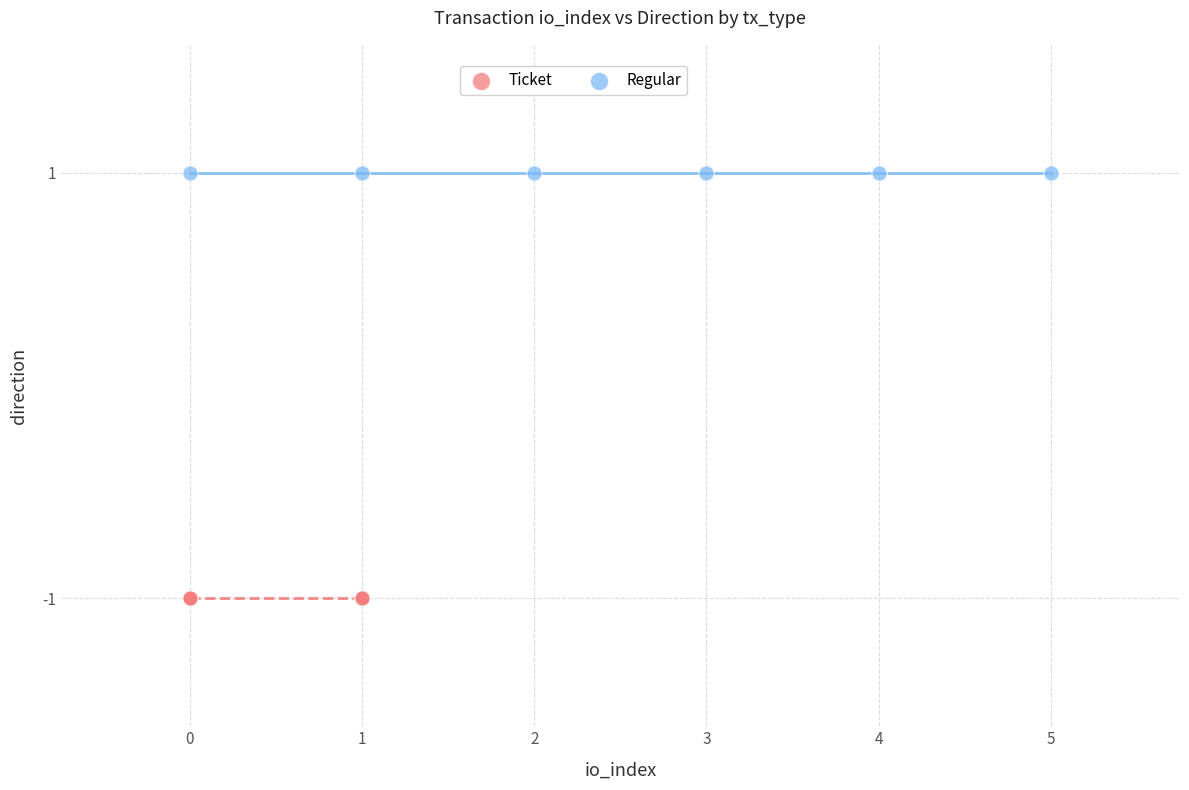

Which series contains the lowest Y value?

Ticket